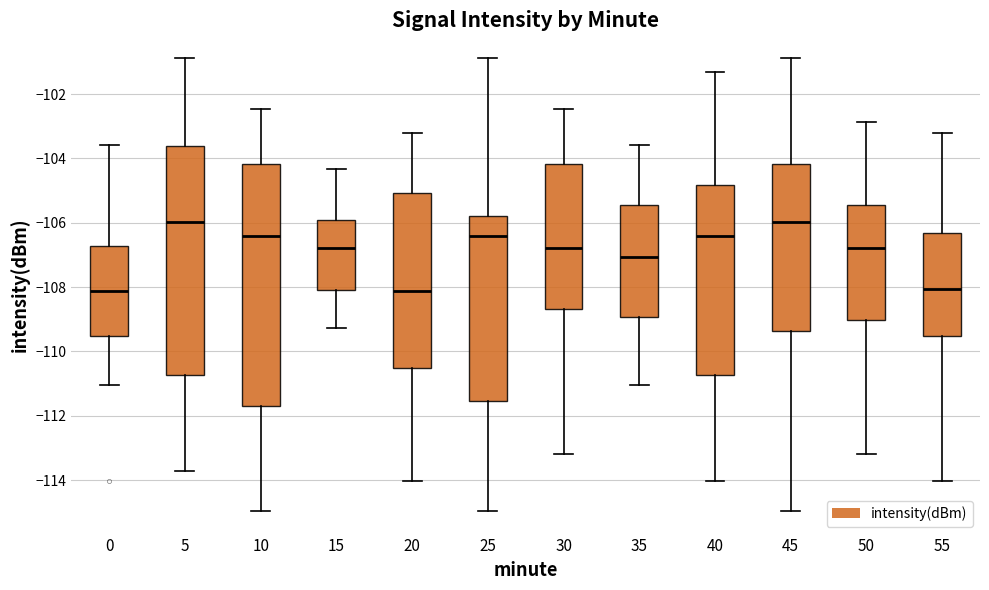

Where is the lower edge of the box at x = 40 on the y-axis? The values are not printed on the chart, so give them approximately, as read against the axis.

-110.8